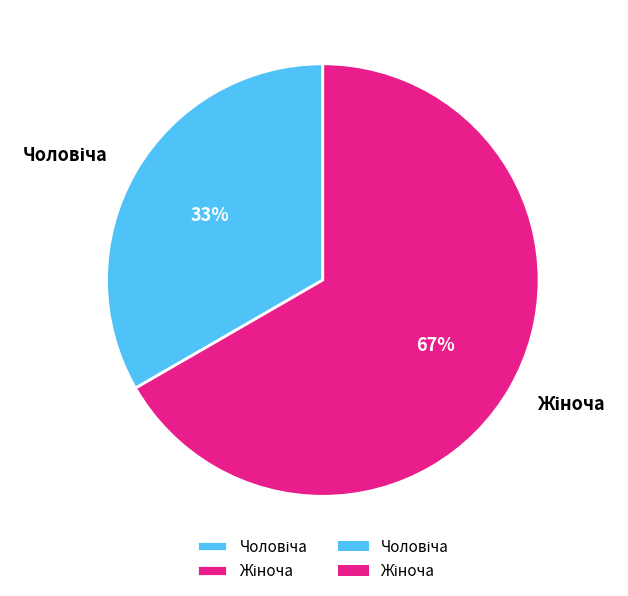

Is there any slice that represents more than half of the pie?

Yes